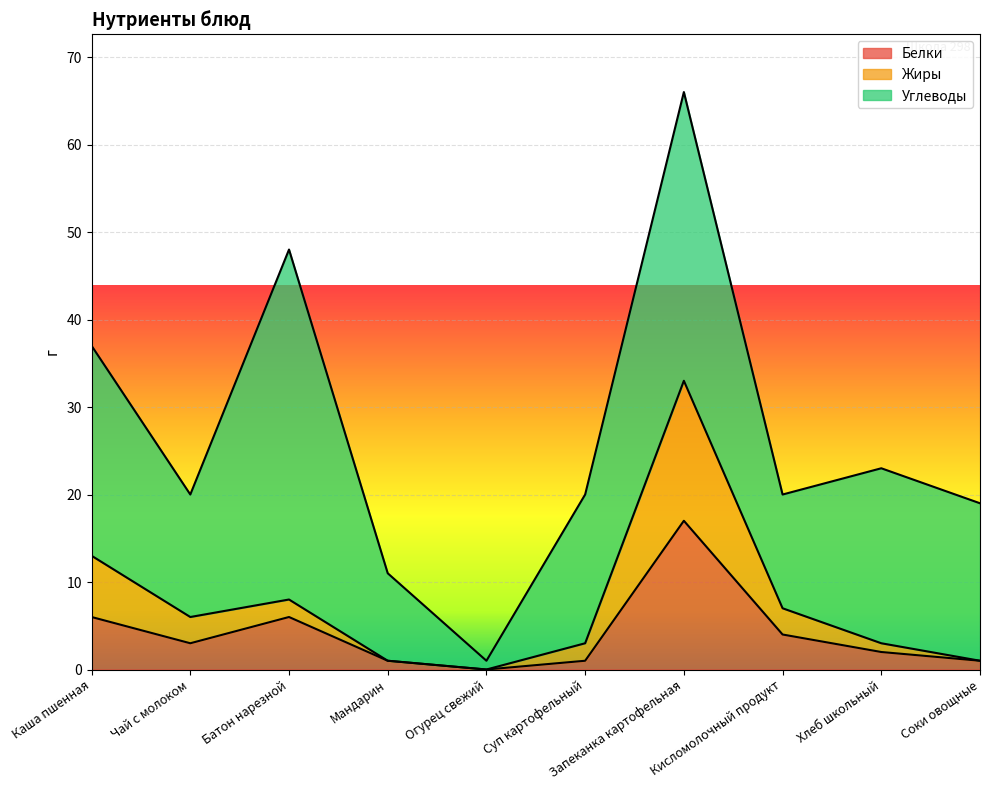

What value does the Белки series have at Каша пшенная, to the nearest 10?

10